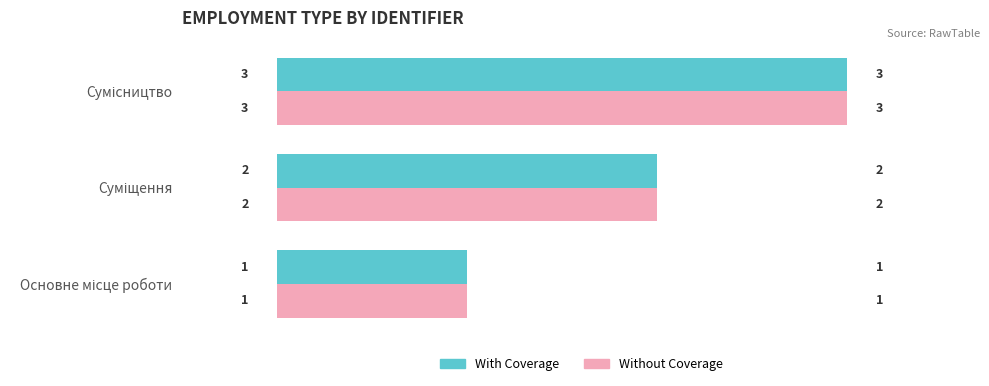

How many data points in Without Coverage are less than 2?

1